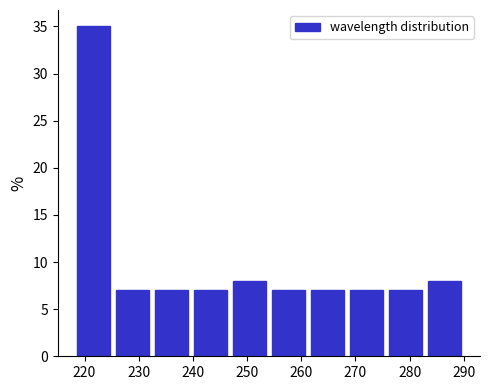

Reading left to right, transcribe this chart: for each bar, give the range it covers on the x-axis and its height. Neither the bar edges nor the heights are printed on the chart, so give them approximately, as read against the axes.

218 to 225: 35
225 to 232: 7
232 to 240: 7
240 to 247: 7
247 to 254: 8
254 to 261: 7
261 to 268: 7
268 to 276: 7
276 to 283: 7
283 to 290: 8